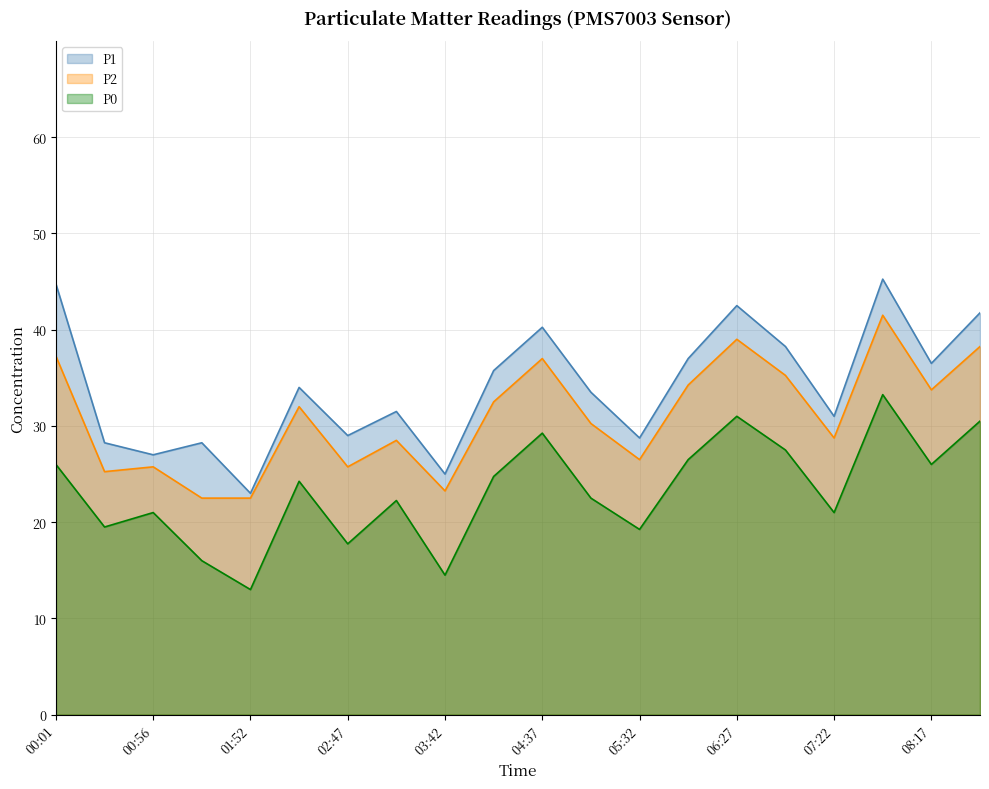

Is the value of P0 at 03:14 greater than the value of P2 at 00:01?

No